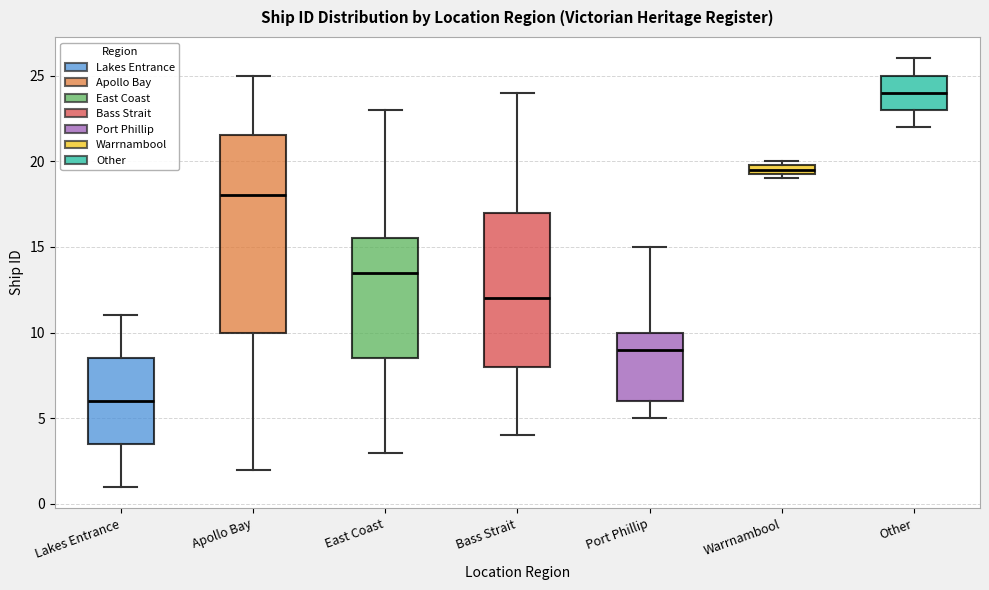

Which box has the lowest median line?

Lakes Entrance